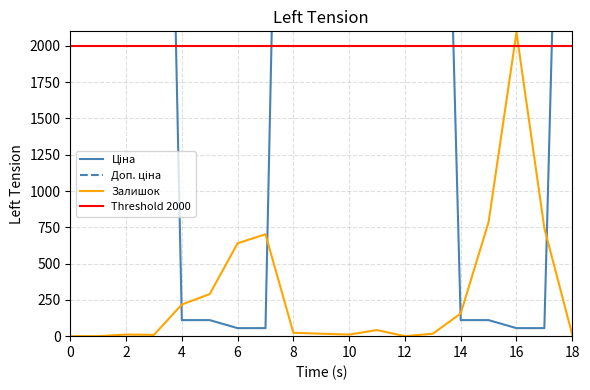

Between 18 and 8, which is larger?

8